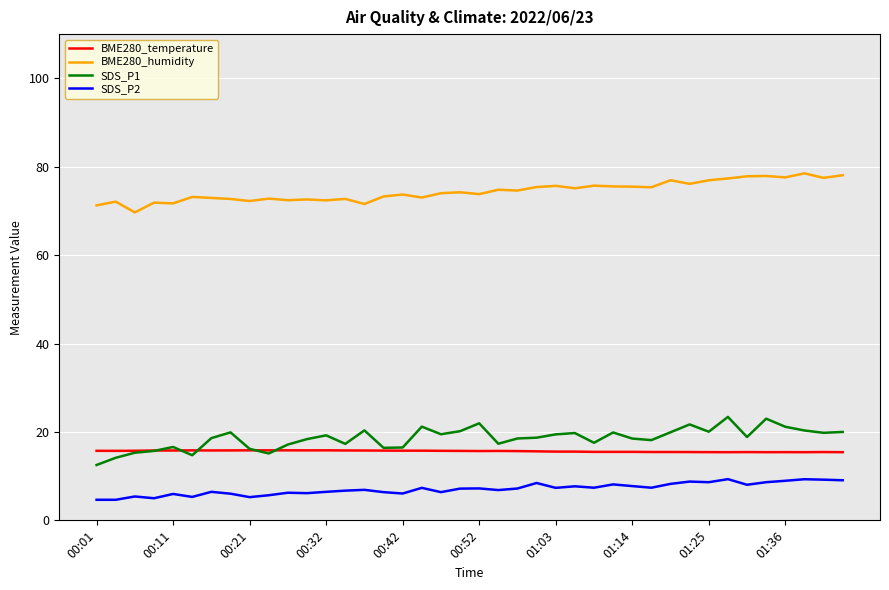

What are all the series names shown in the legend?

BME280_temperature, BME280_humidity, SDS_P1, SDS_P2